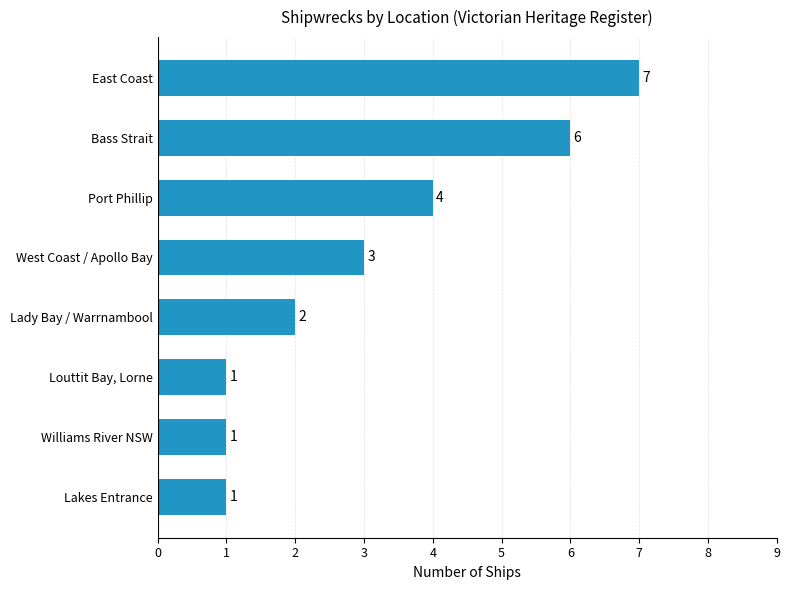

Reading bottom to top, what are all the values shown in this chart?

Lakes Entrance=1	Williams River NSW=1	Louttit Bay, Lorne=1	Lady Bay / Warrnambool=2	West Coast / Apollo Bay=3	Port Phillip=4	Bass Strait=6	East Coast=7